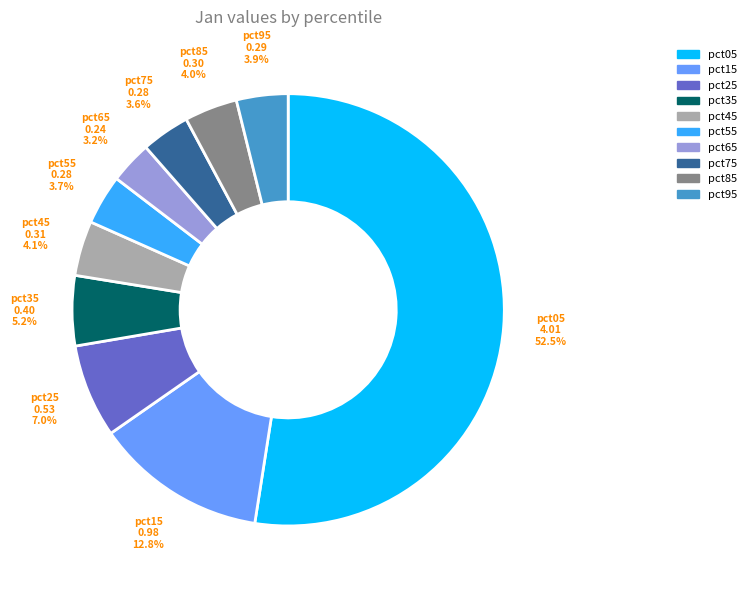

Combined, do pct35 and pct85 account for over 50%?

No